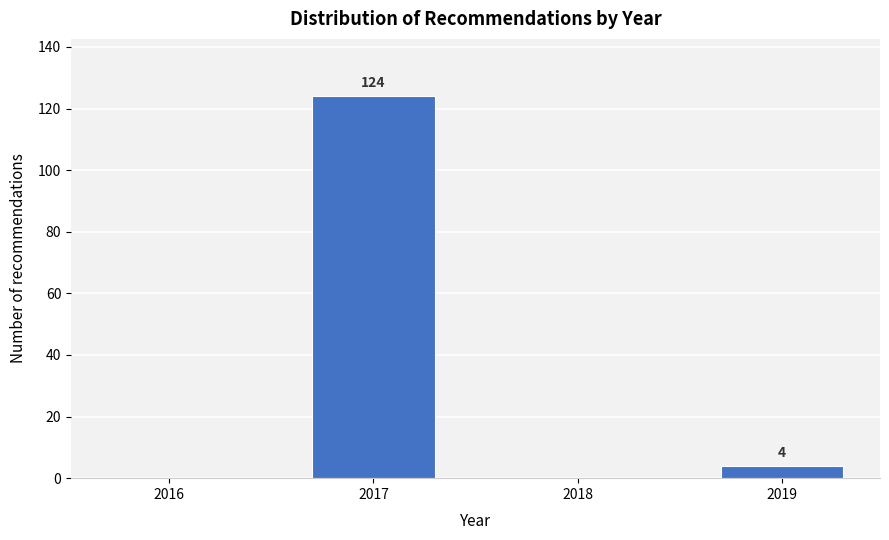

Reading left to right, list all the values displayed in this chart.

2016=0	2017=124	2018=0	2019=4